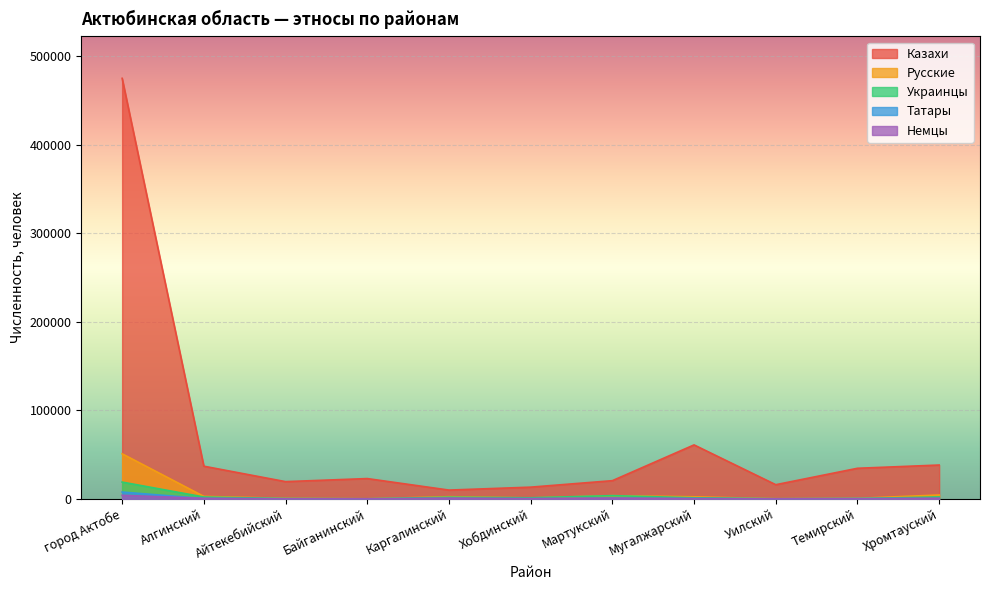

At which label is Татары closest to 3812?

Мартукский